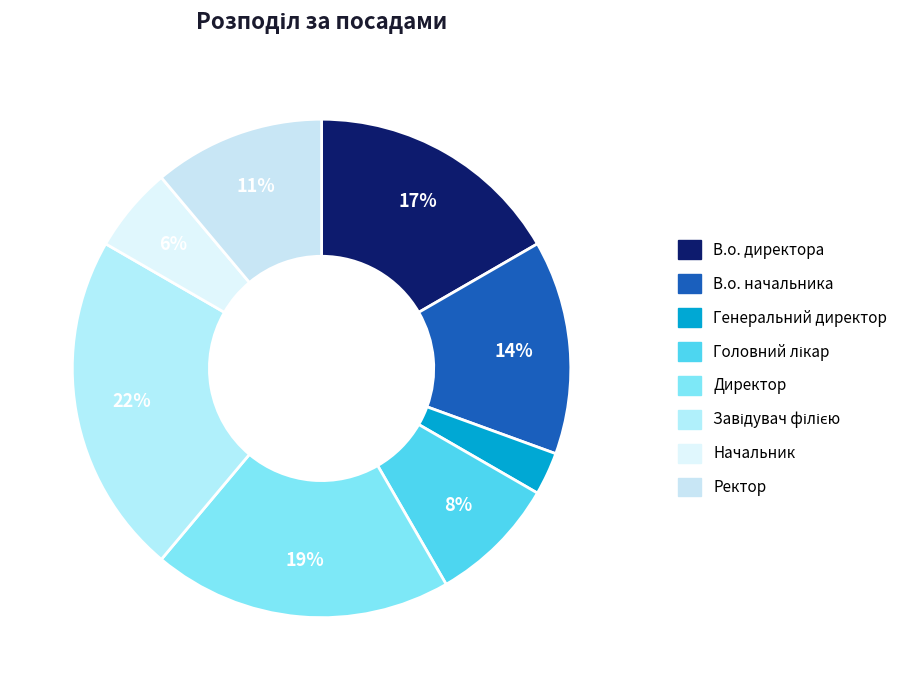

Which category has the biggest portion of the pie?

Завідувач філією